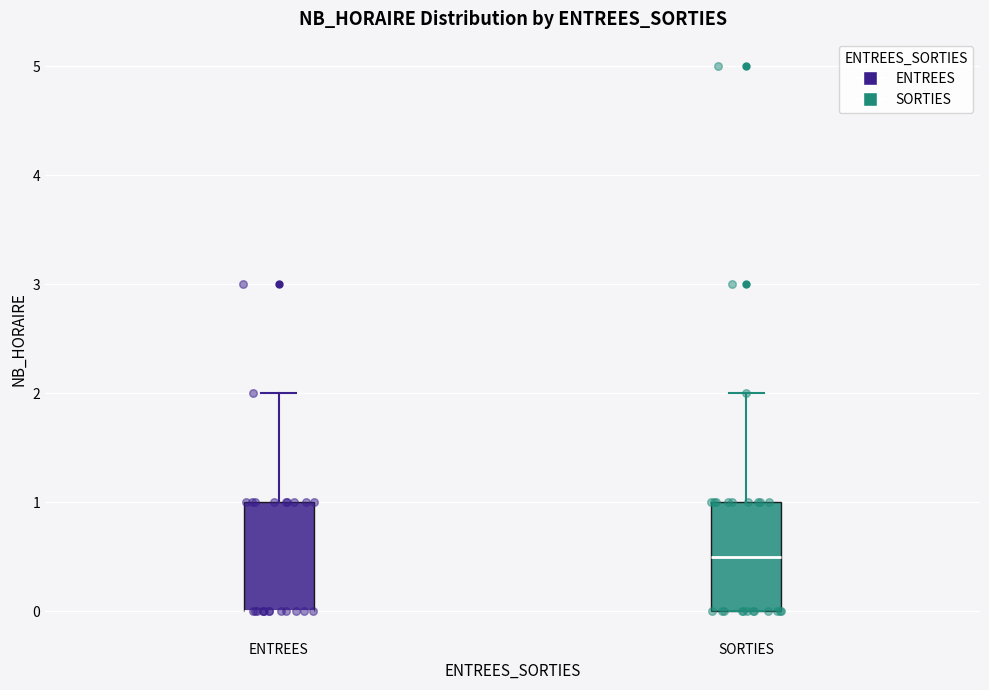

Where does the upper whisker of the box for SORTIES end on the y-axis? The values are not printed on the chart, so give them approximately, as read against the axis.

2.0